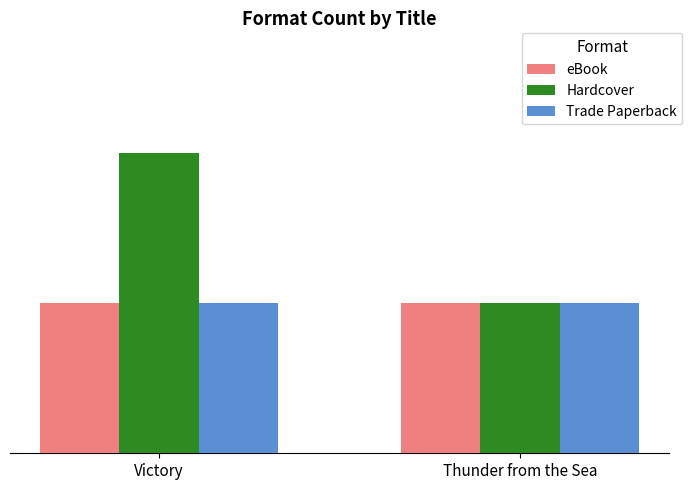

What is the sum of the Hardcover values at Victory and Thunder from the Sea?

3